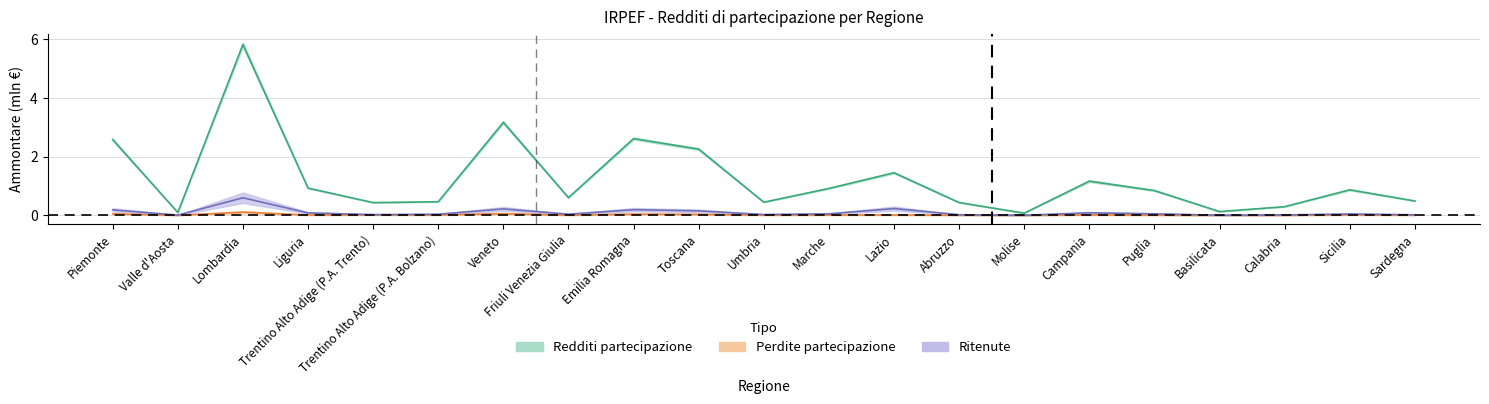

At how many categories does at least one series exceed 5?

1